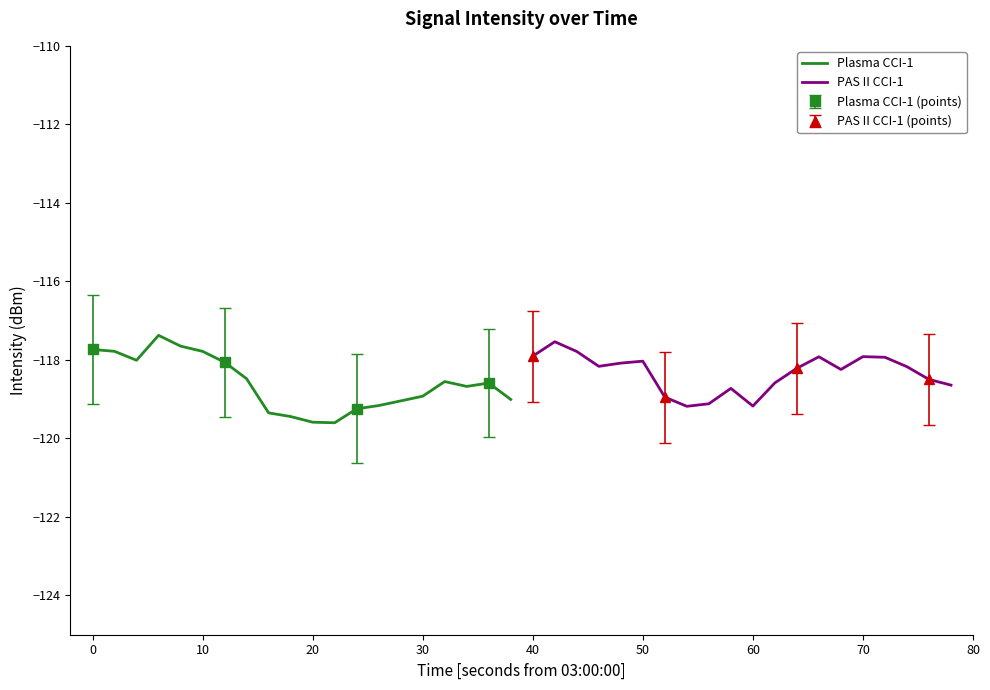

What is the difference between the maximum and minimum values in the PAS II CCI-1 series?

1.6